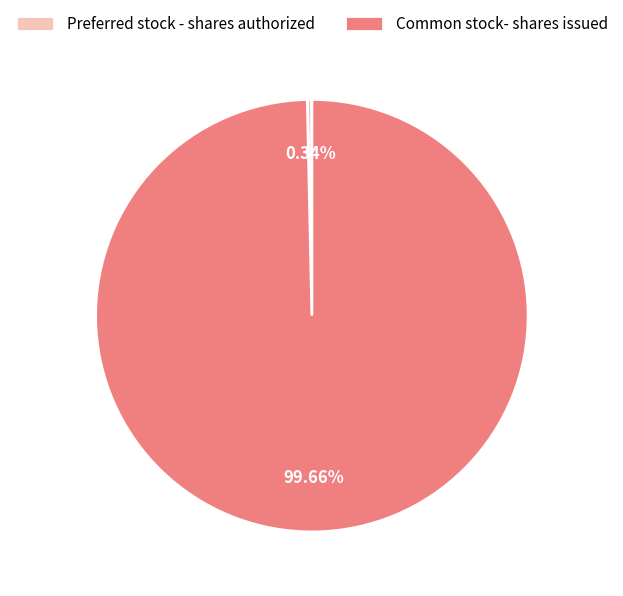

Does any single category account for the majority?

Yes